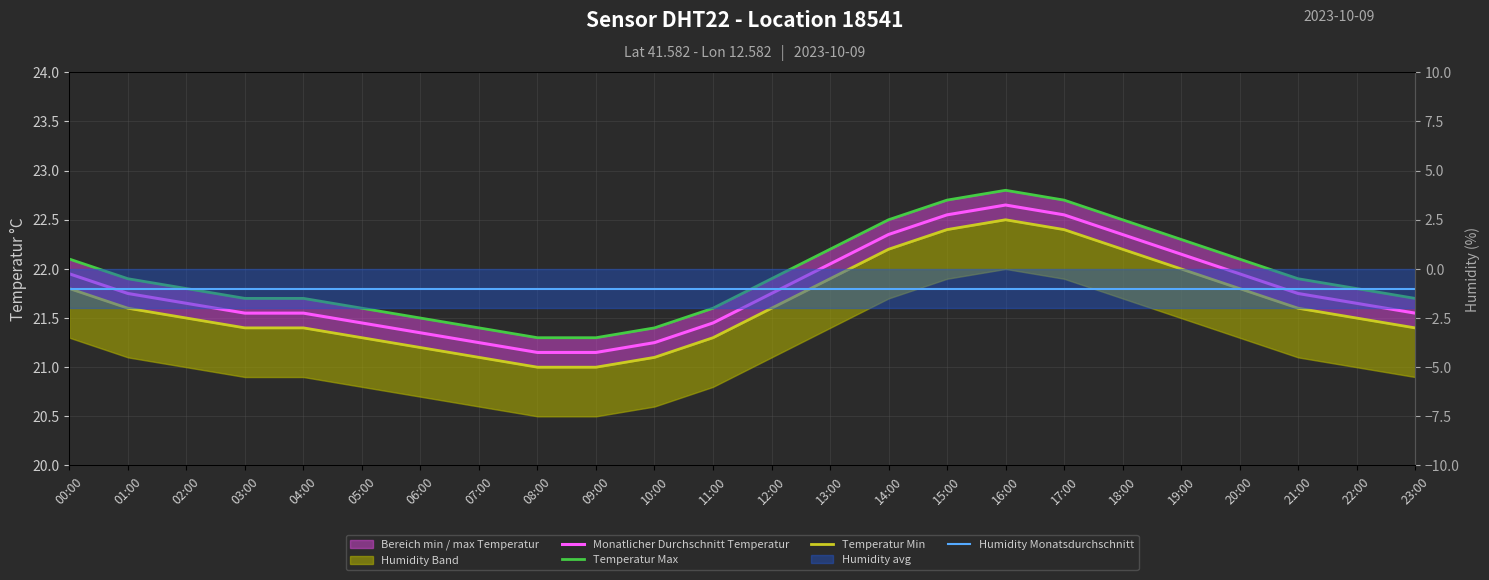

True or false: Humidity Monatsdurchschnitt has a value of -1.0 at 06:00.

True